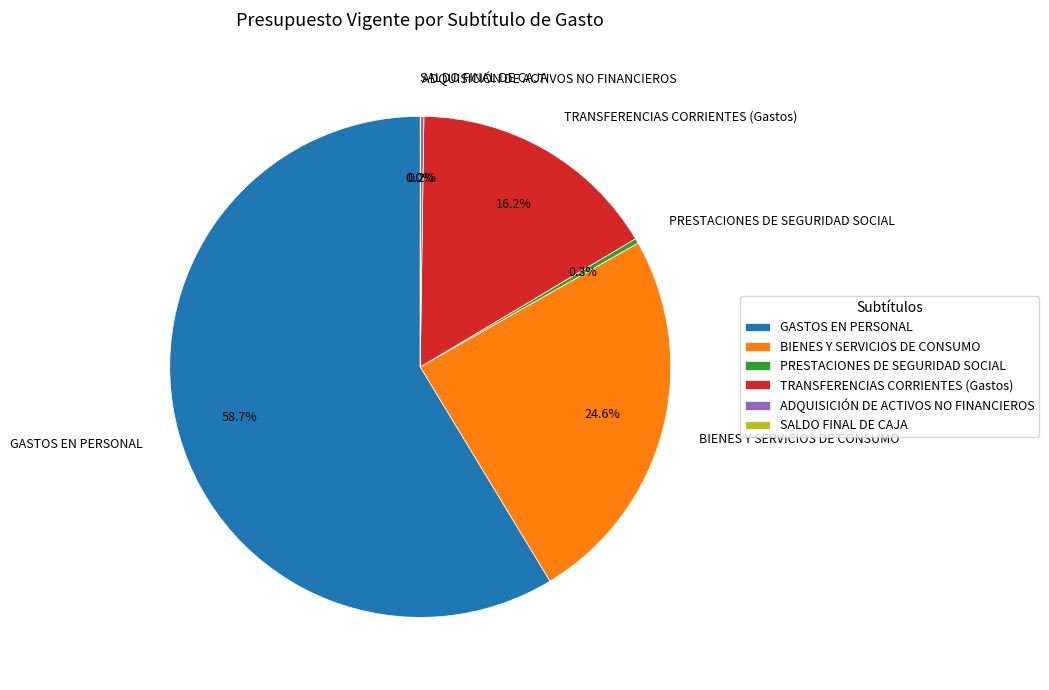

What portion of the pie excludes TRANSFERENCIAS CORRIENTES (Gastos)?

83.8%